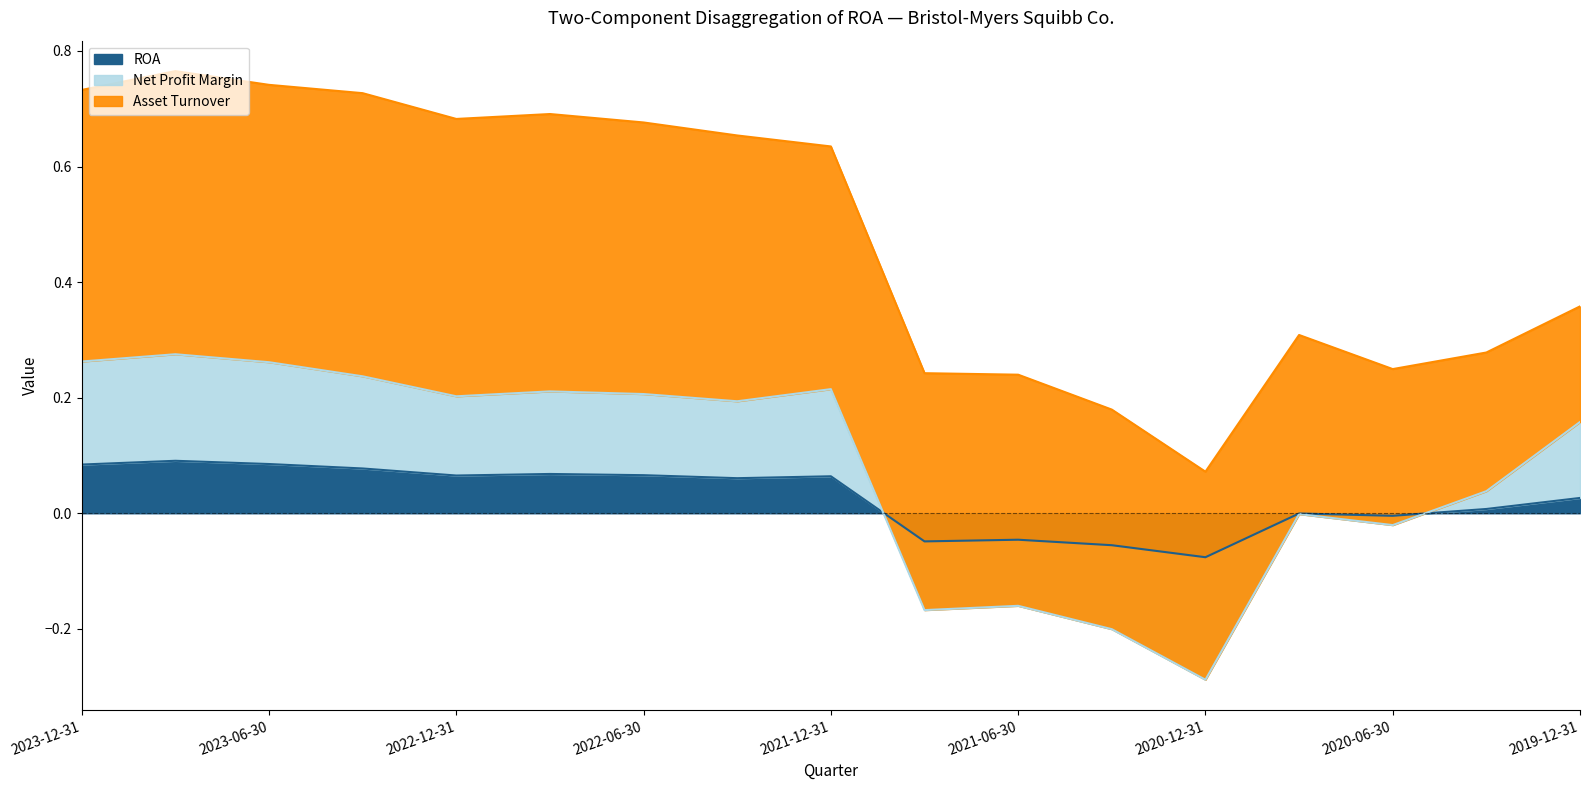

How many data points does each series have?

17